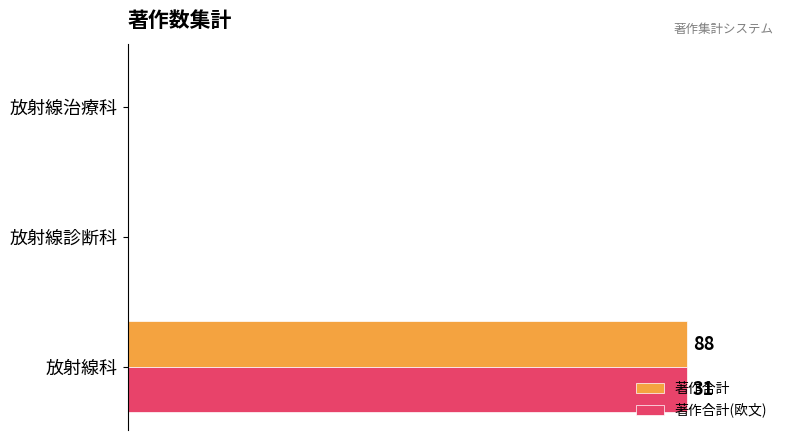

What are all the series names shown in the legend?

著作合計, 著作合計(欧文)